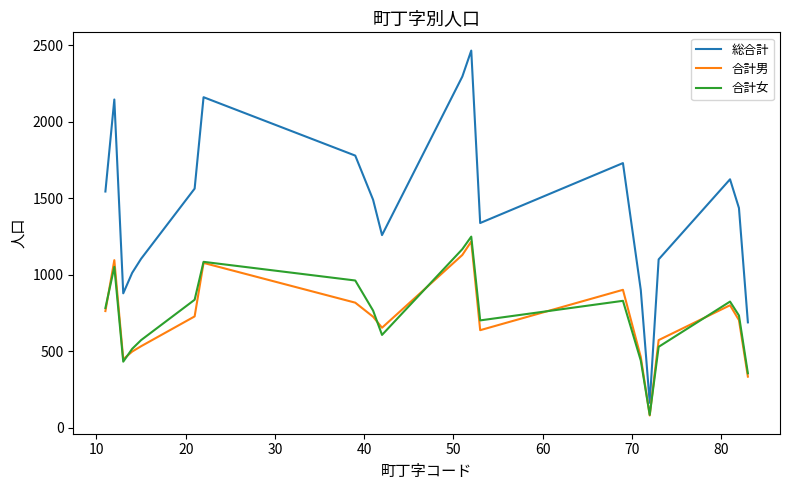

True or false: 総合計 and 合計女 intersect in this chart.

False